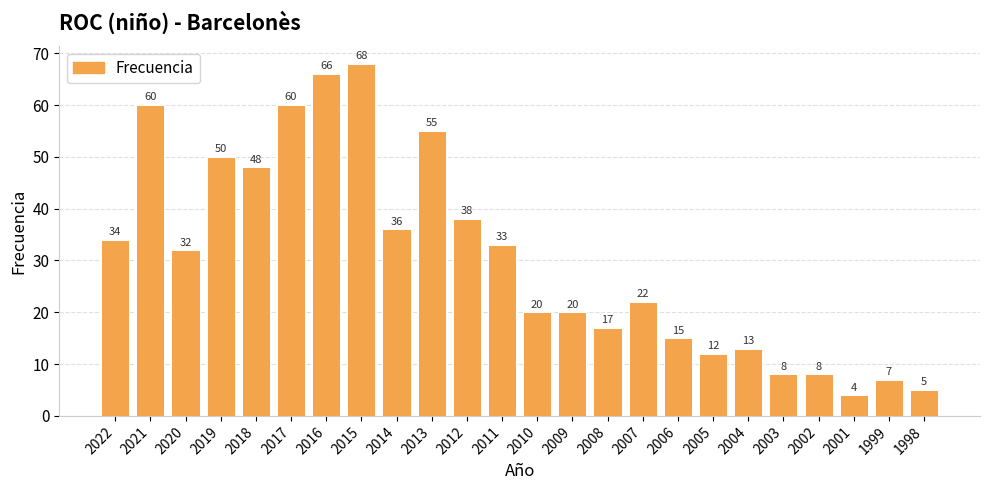

At which label does the data first exceed 32?

2022